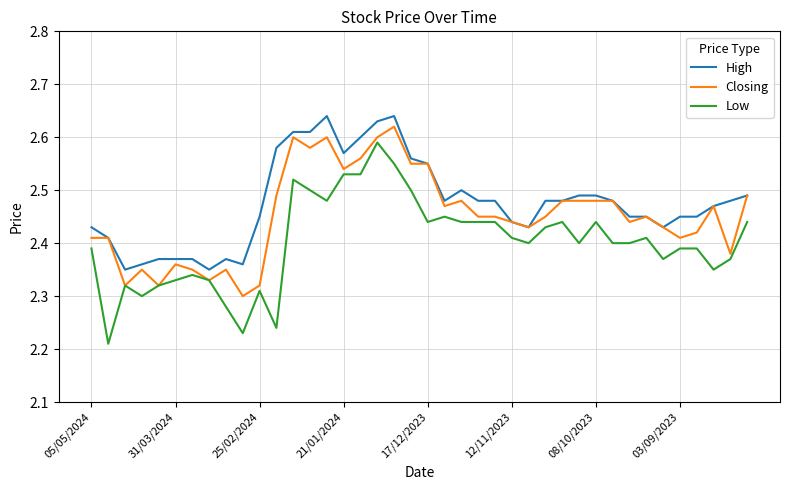

Which series has the largest range (max minus min)?

Low